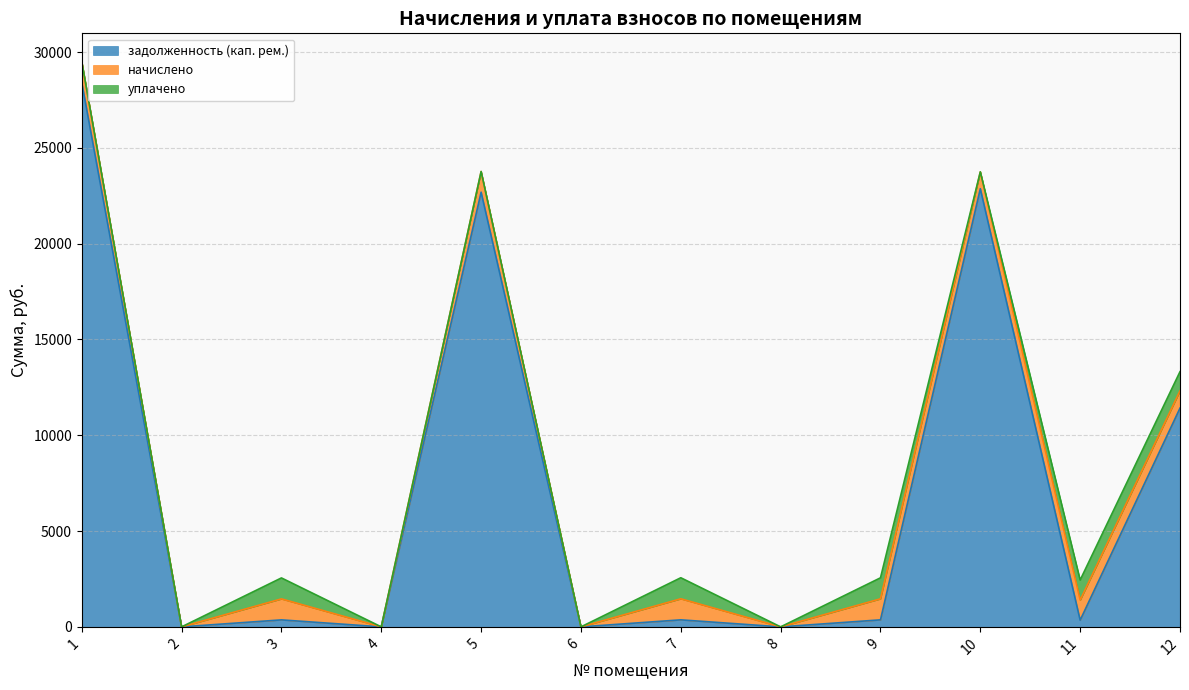

Where is начислено nearest to the value 549?

10